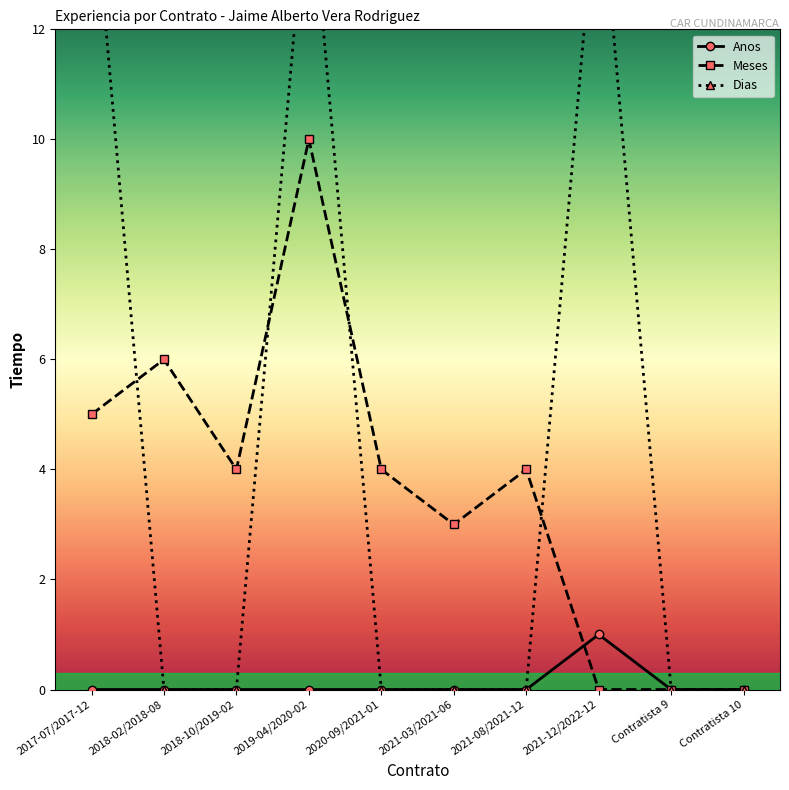

Which has a higher value, Contratista 10 or 2021-03/2021-06?

Contratista 10